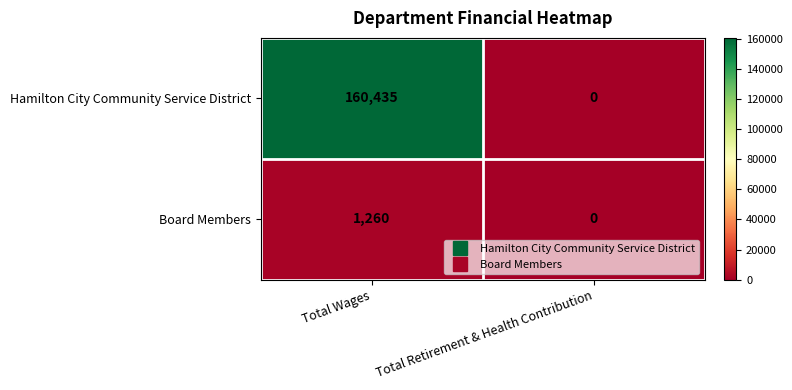

What is the sum of the Hamilton City Community Service District values at Total Wages and Total Retirement & Health Contribution?

160435